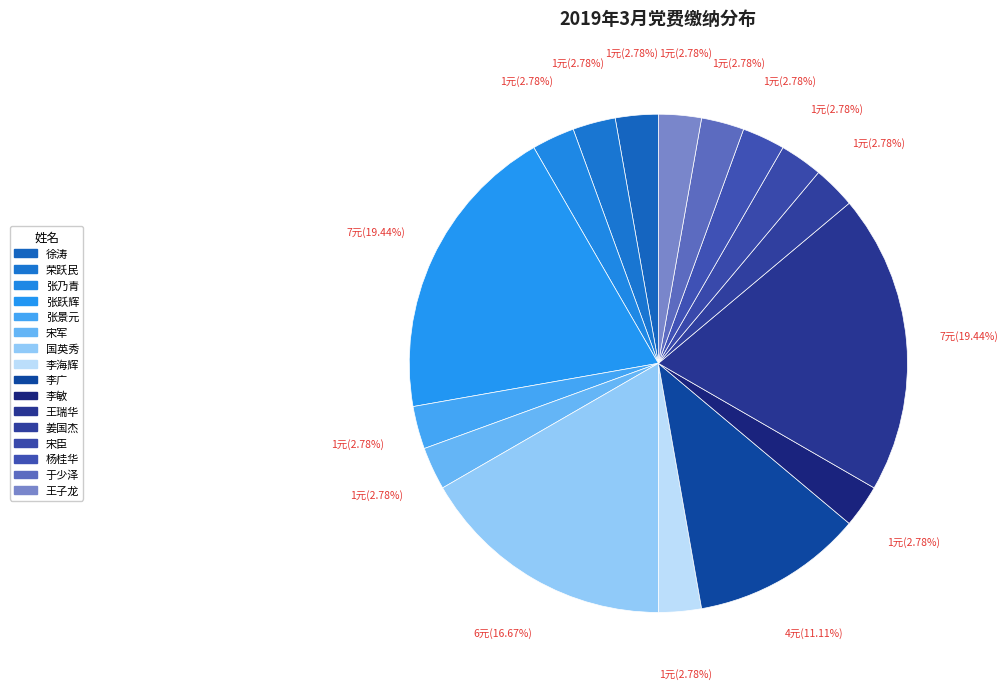

To the nearest percent, what is the difference between the 国英秀 and 杨桂华 slice percentages?

14%